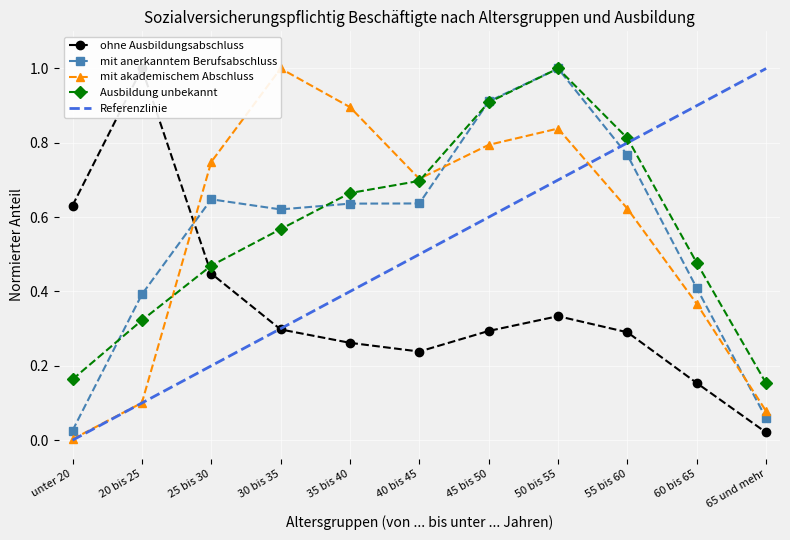

Is the value of mit anerkanntem Berufsabschluss at 60 bis 65 greater than the value of Ausbildung unbekannt at 40 bis 45?

No